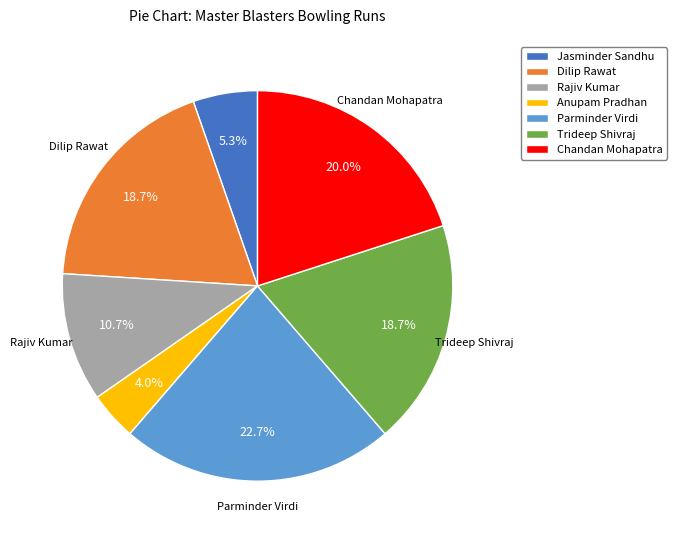

To the nearest percent, what percentage of the pie is Dilip Rawat?

19%